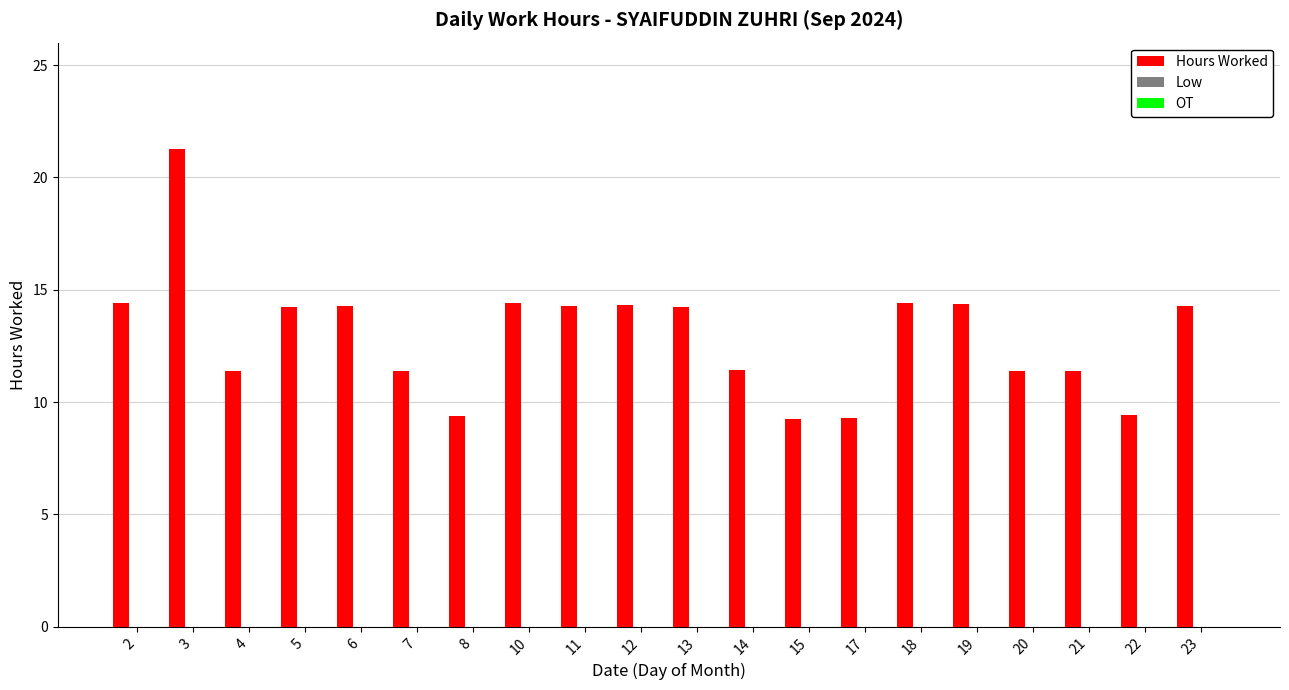

What is the difference between the second highest and second lowest values?

5.1